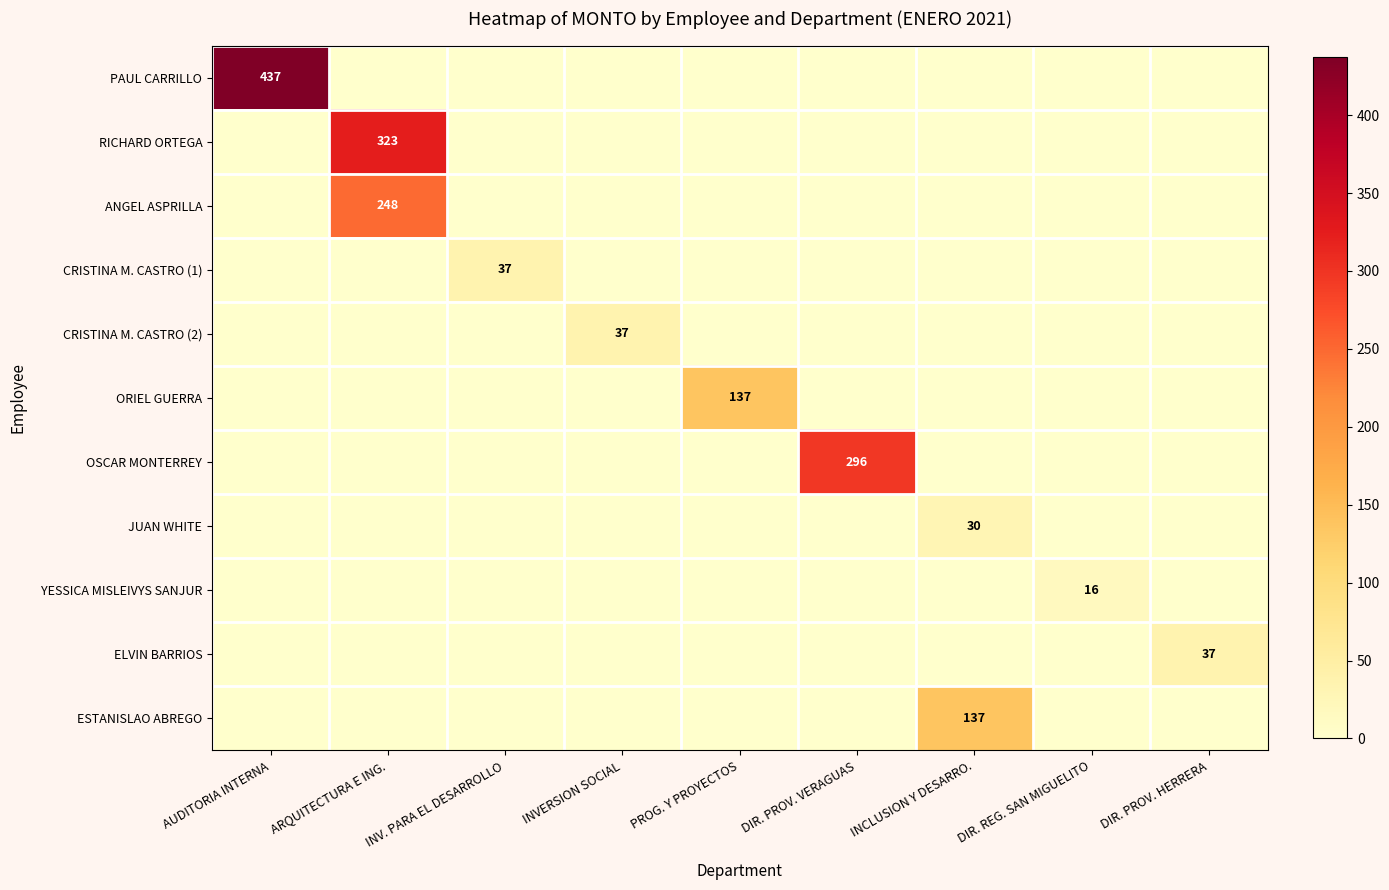

At how many categories does at least one series exceed 366?

1